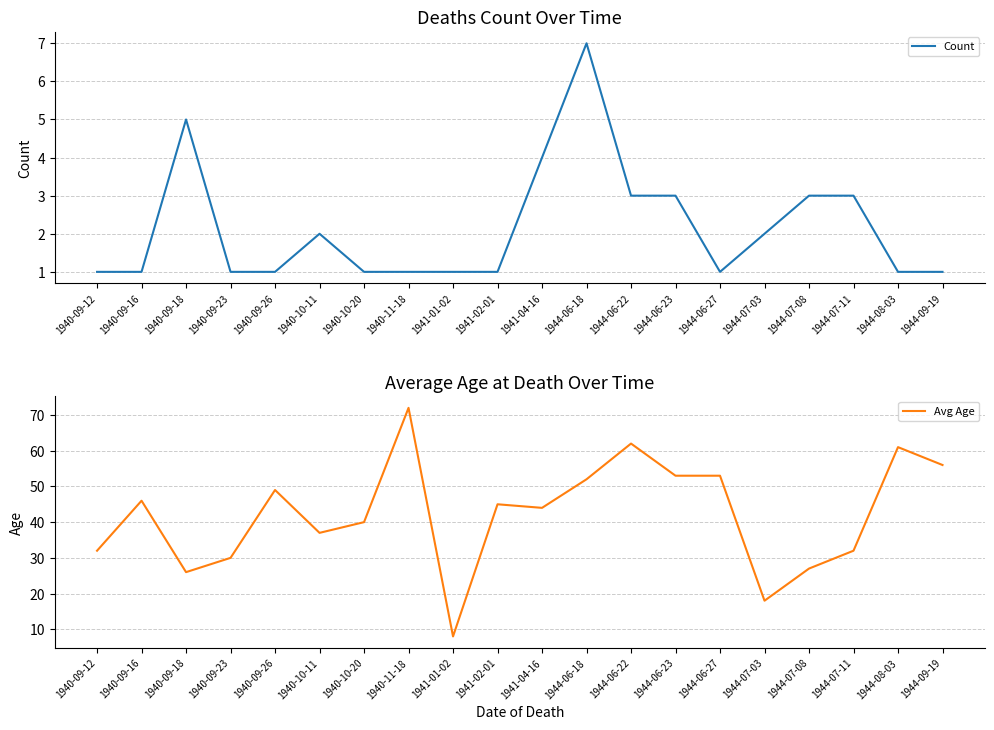

What is the approximate value of Avg Age at 1944-07-03, to the nearest 10?

20